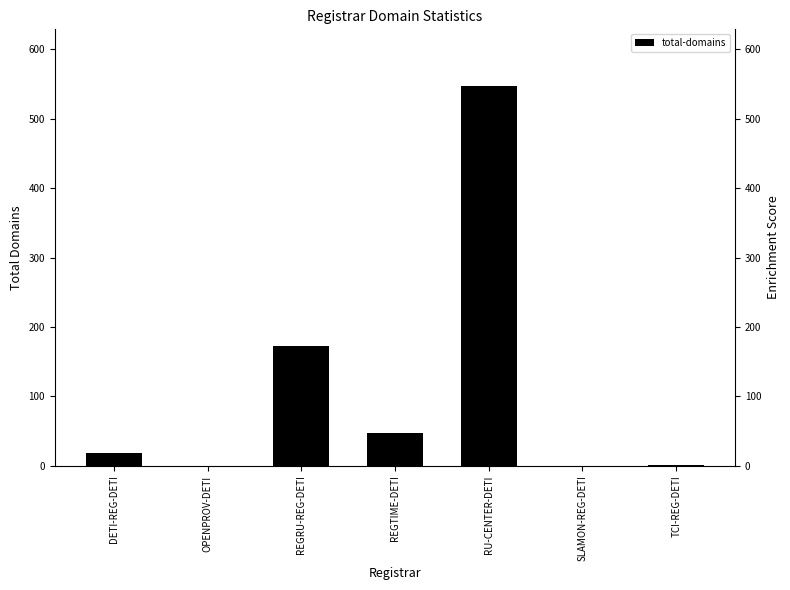

What is the sum of all values?

786